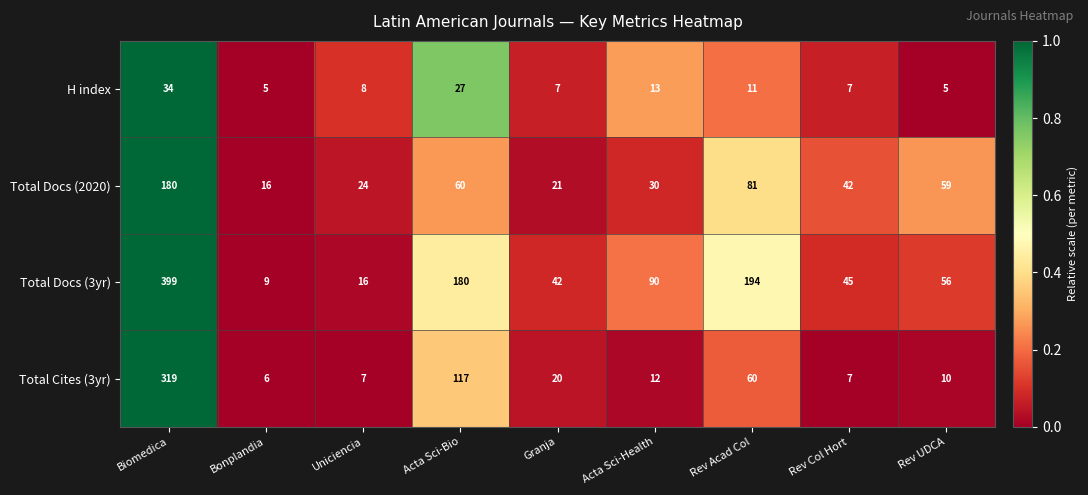

At which category does the chart reach its peak across all series?

Biomedica